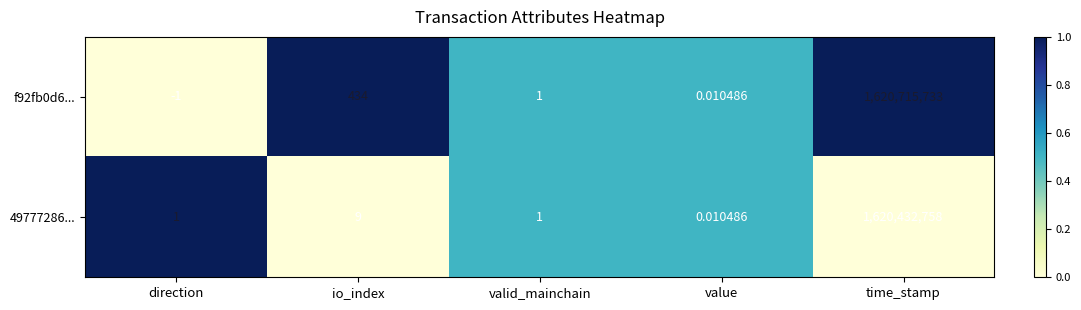

At which category does the chart reach its peak across all series?

time_stamp